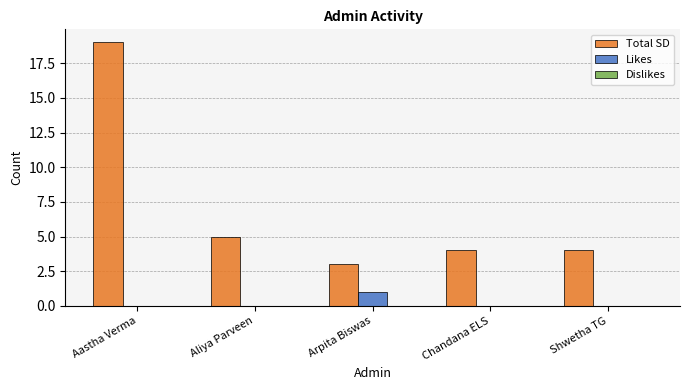

Where is Total SD nearest to the value 11?

Aliya Parveen